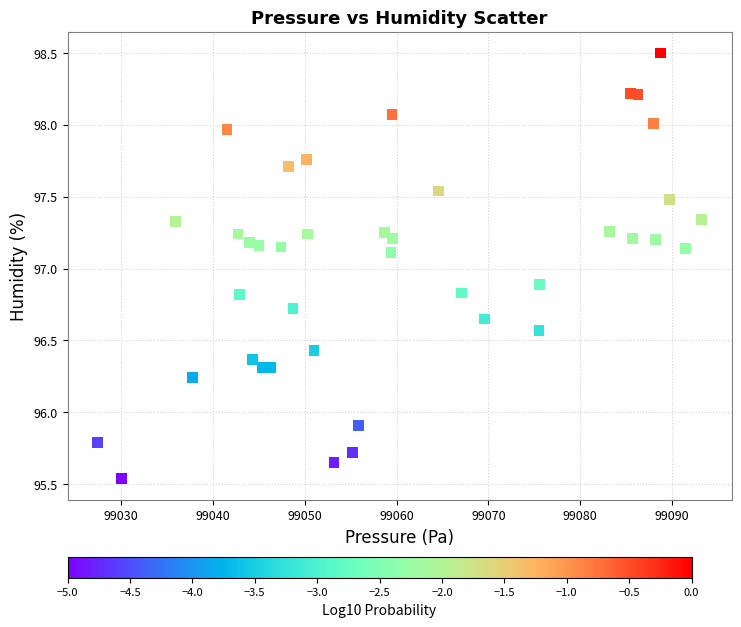

What is the range of Y values (max minus min)?

3.0